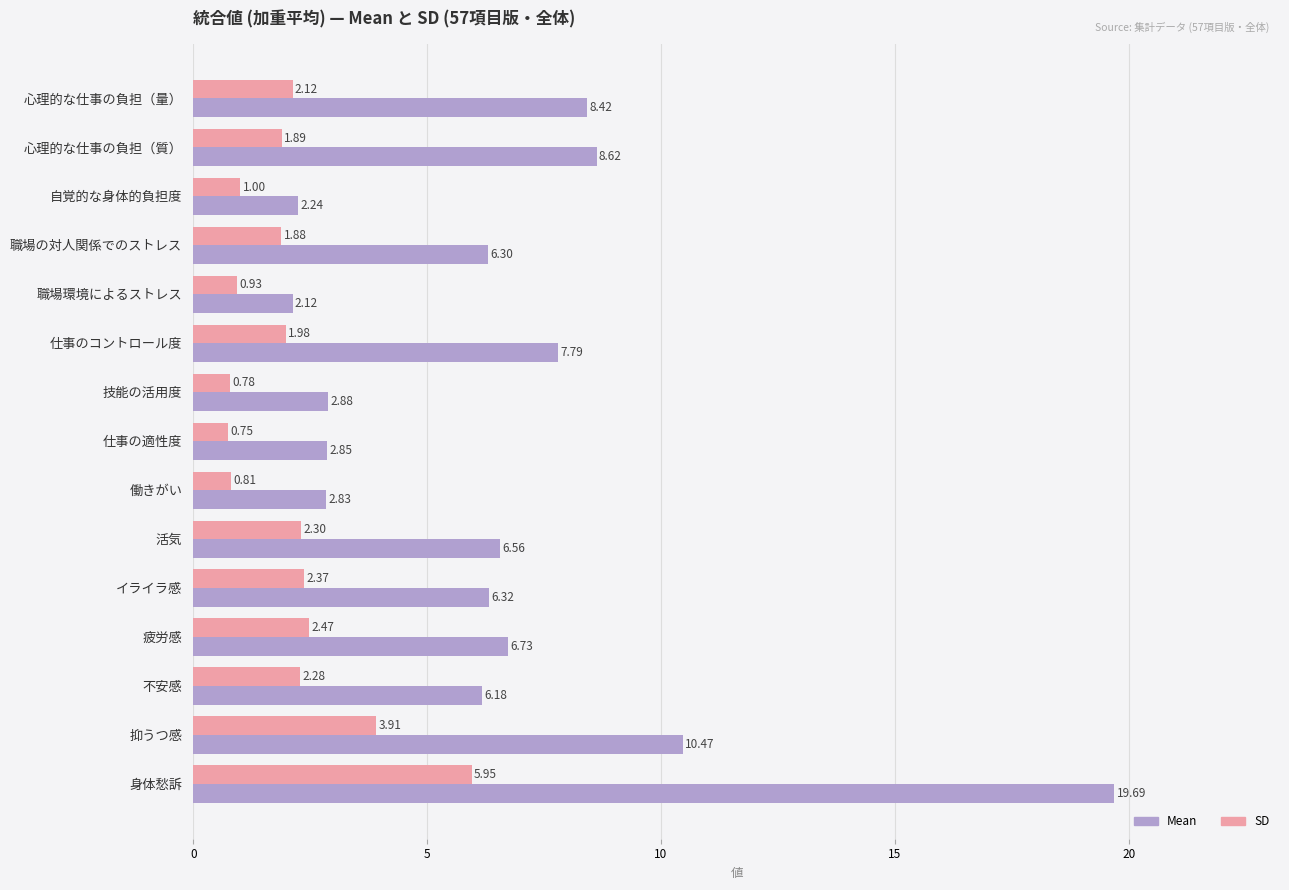

Rank the series by their average value, from highest to lowest.

Mean, SD